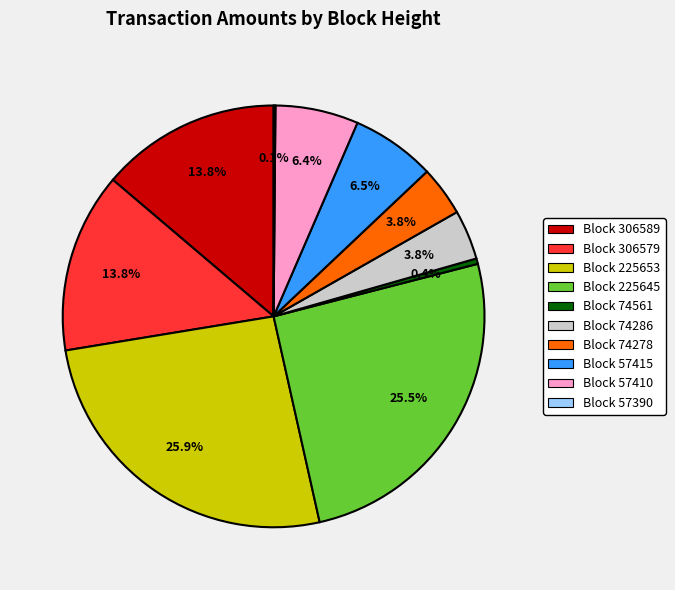

Which has a higher value, Block 225645 or Block 306579?

Block 225645